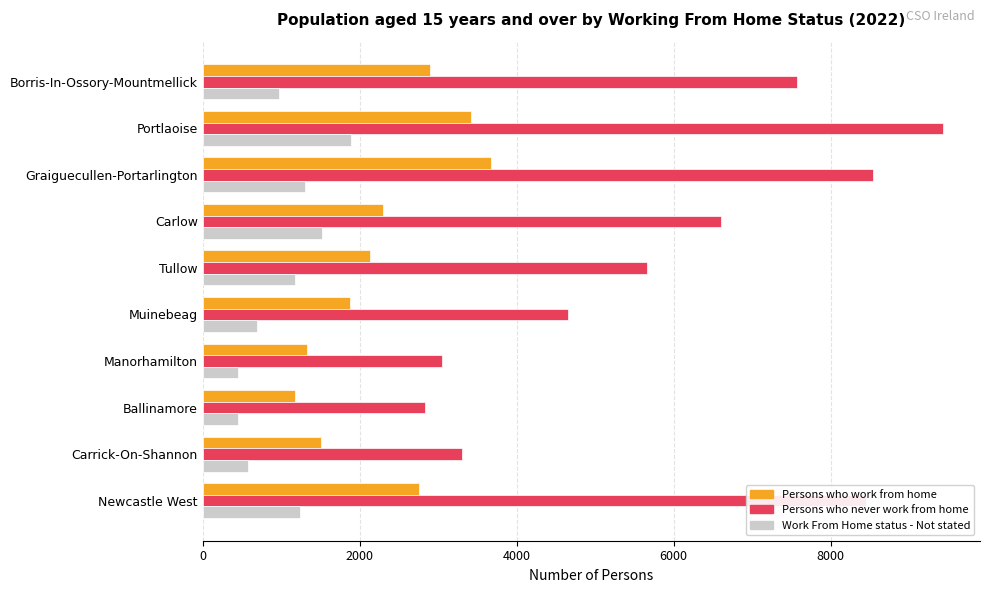

Rank the series at Carlow from lowest to highest value.

Work From Home status - Not stated, Persons who work from home, Persons who never work from home